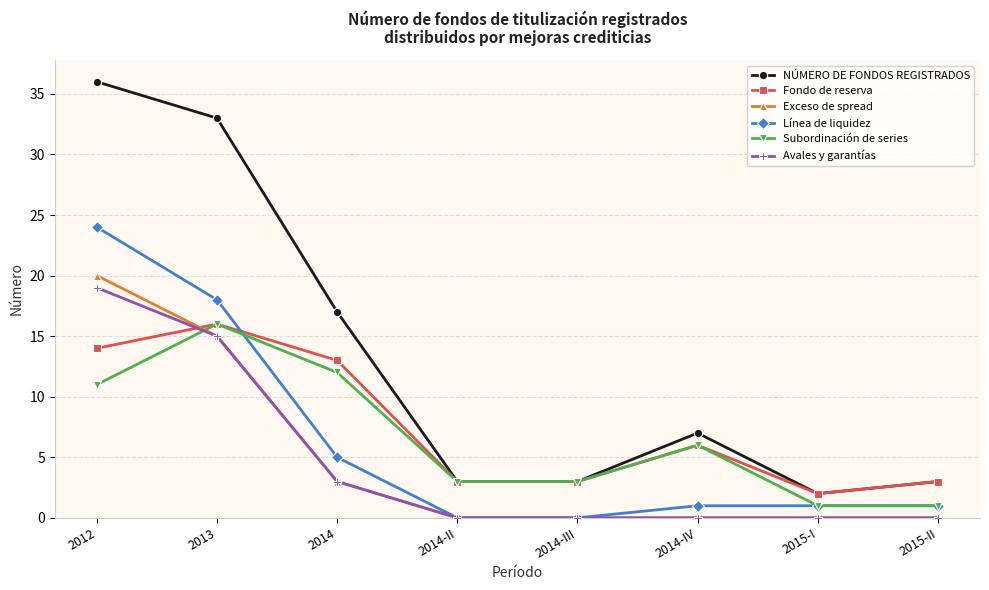

The Exceso de spread series shows 15 at 2013. True or false?

True